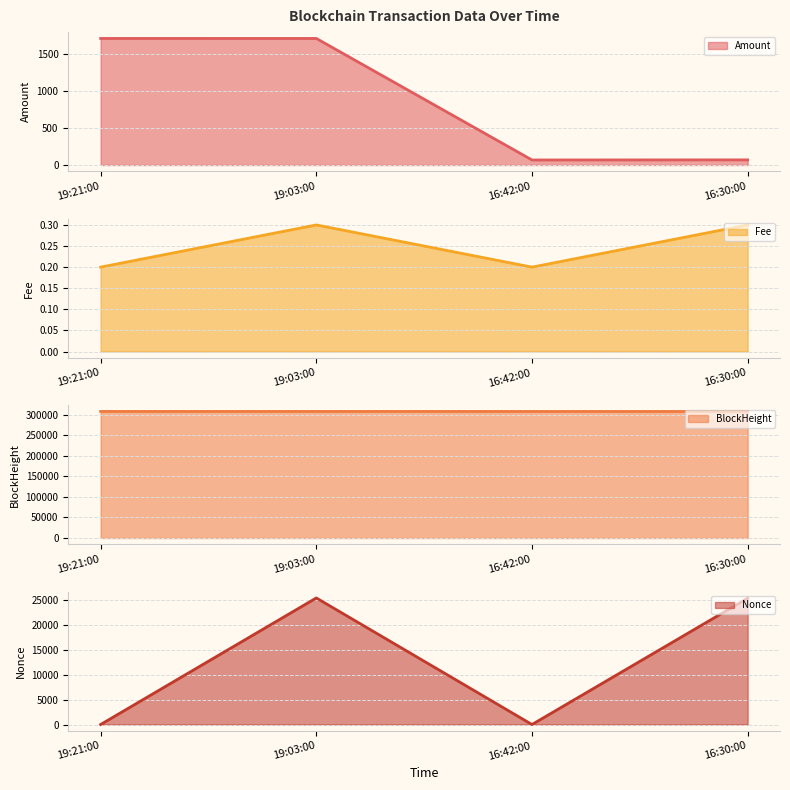

Rank the categories by Amount line value from highest to lowest.

19:03:00, 19:21:00, 16:30:00, 16:42:00